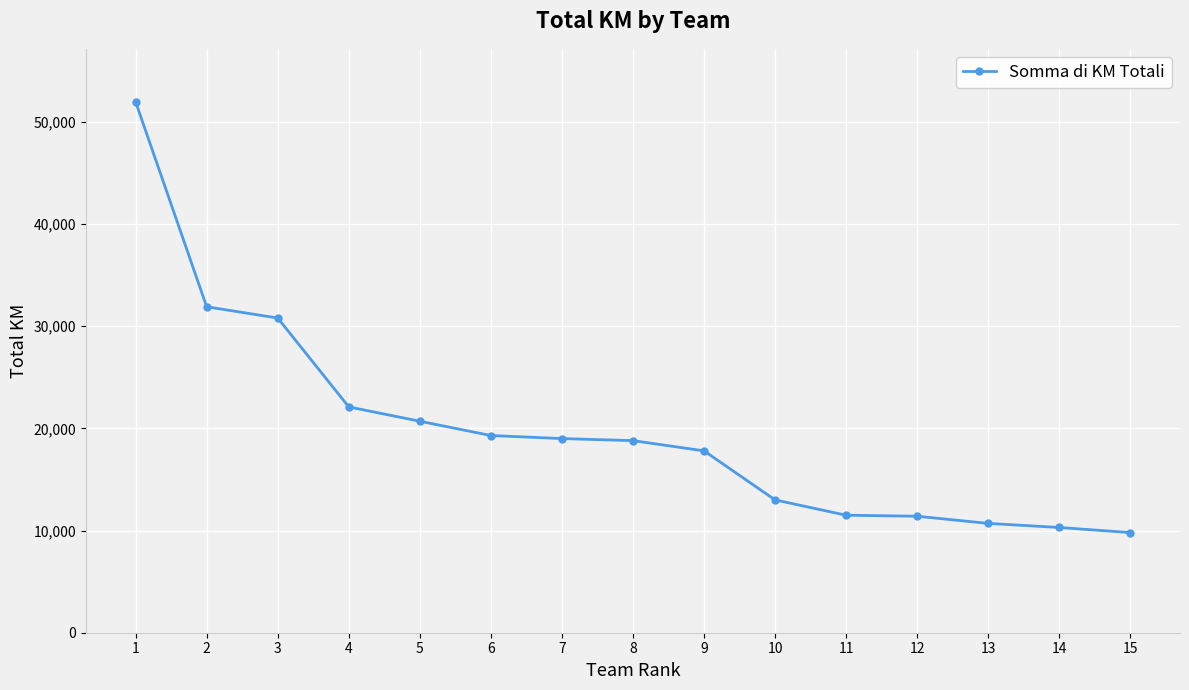

How many lines are shown in the chart?

1